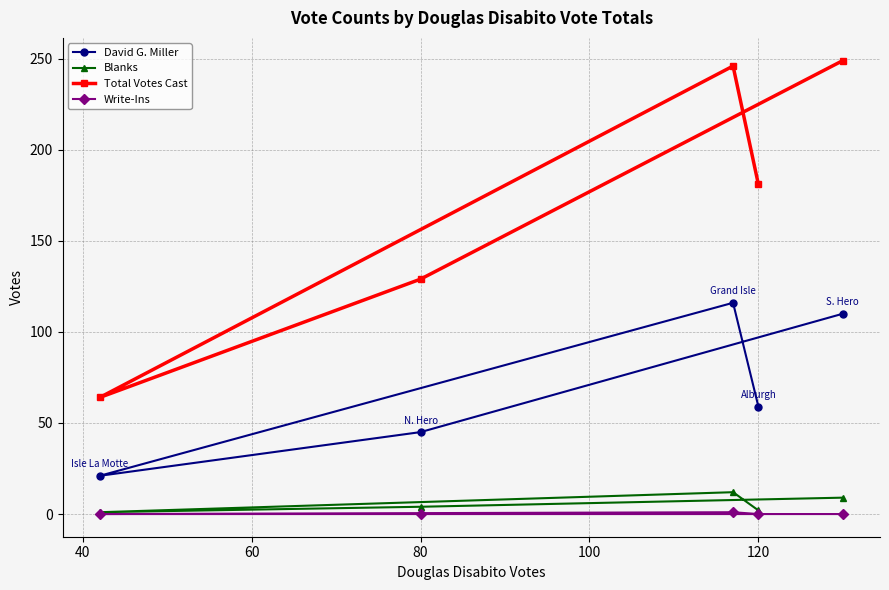

What is the difference between the maximum and minimum values in the David G. Miller series?

95